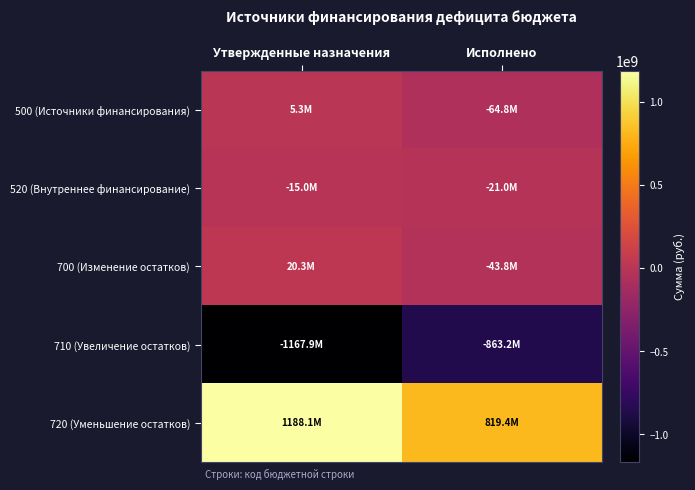

Which label corresponds to the smallest value in the chart?

Утвержденные назначения